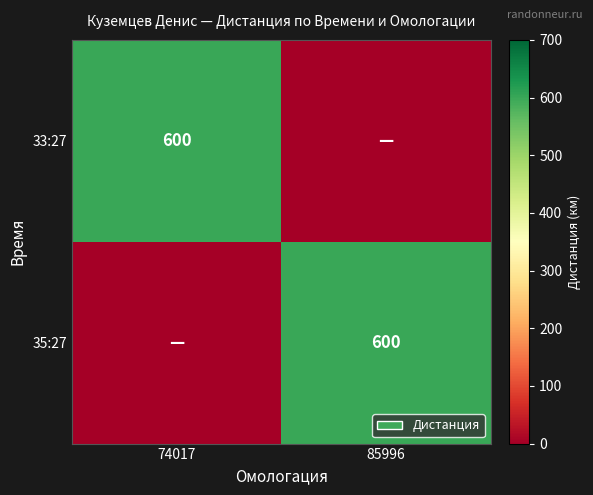

What is the difference between the highest and lowest values at 85996?

600